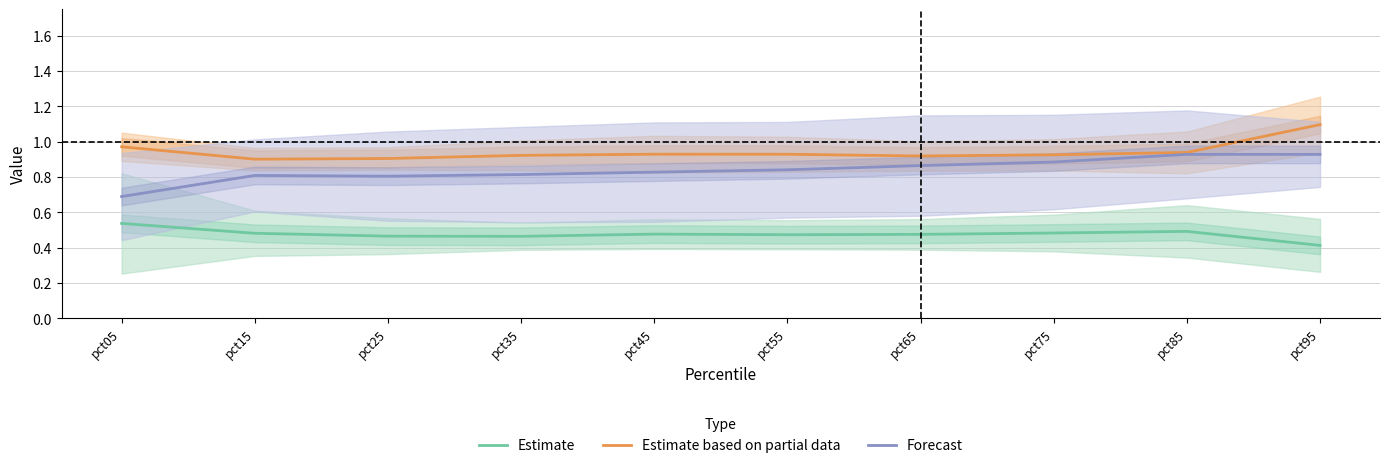

The Forecast series shows 0.2 at pct25. True or false?

False